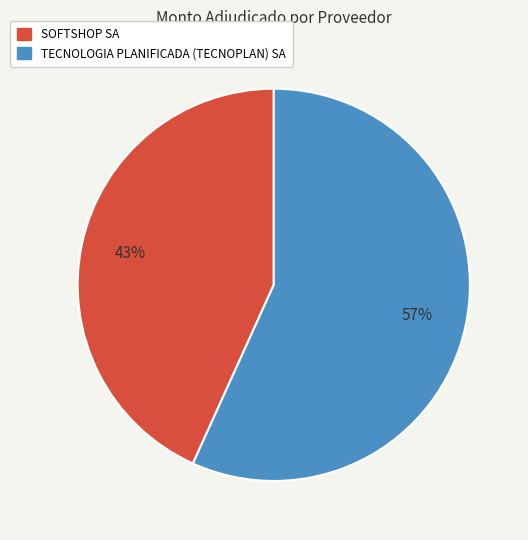

Do TECNOLOGIA PLANIFICADA (TECNOPLAN) SA and SOFTSHOP SA together represent more than half of the pie?

Yes